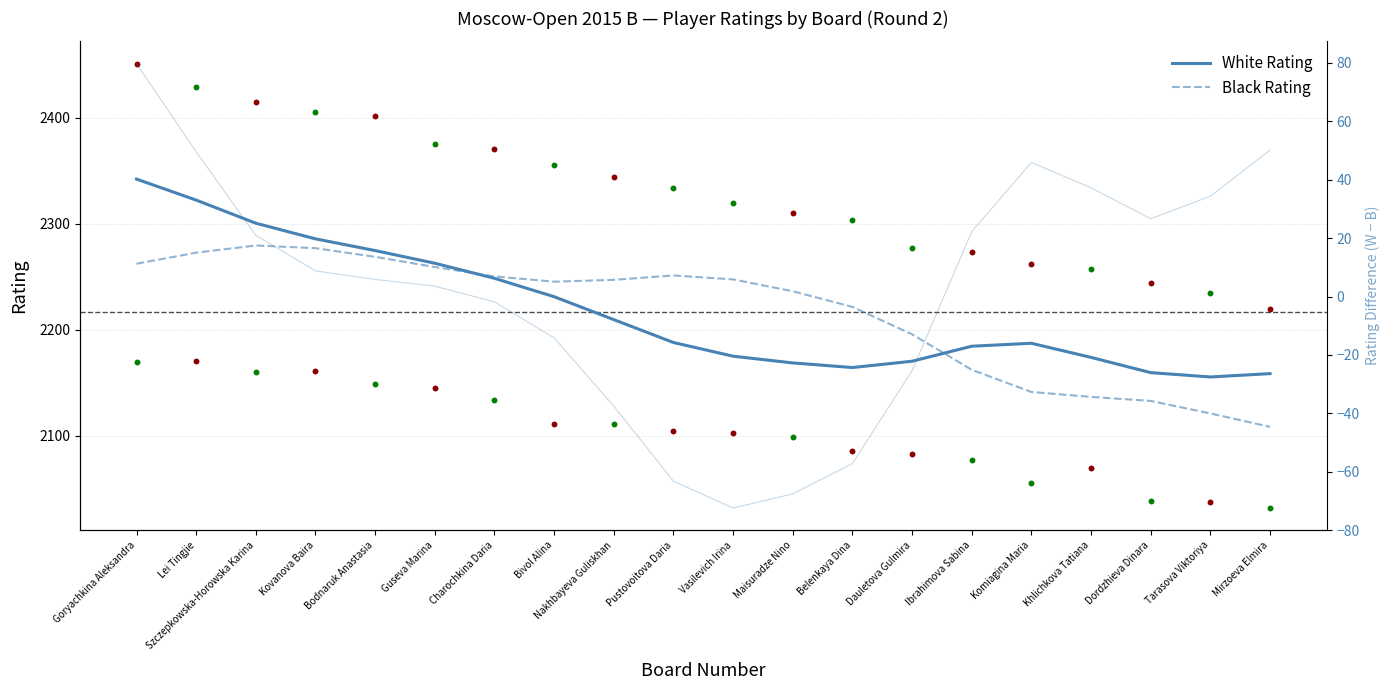

Which series contains the highest Y value?

White Rating